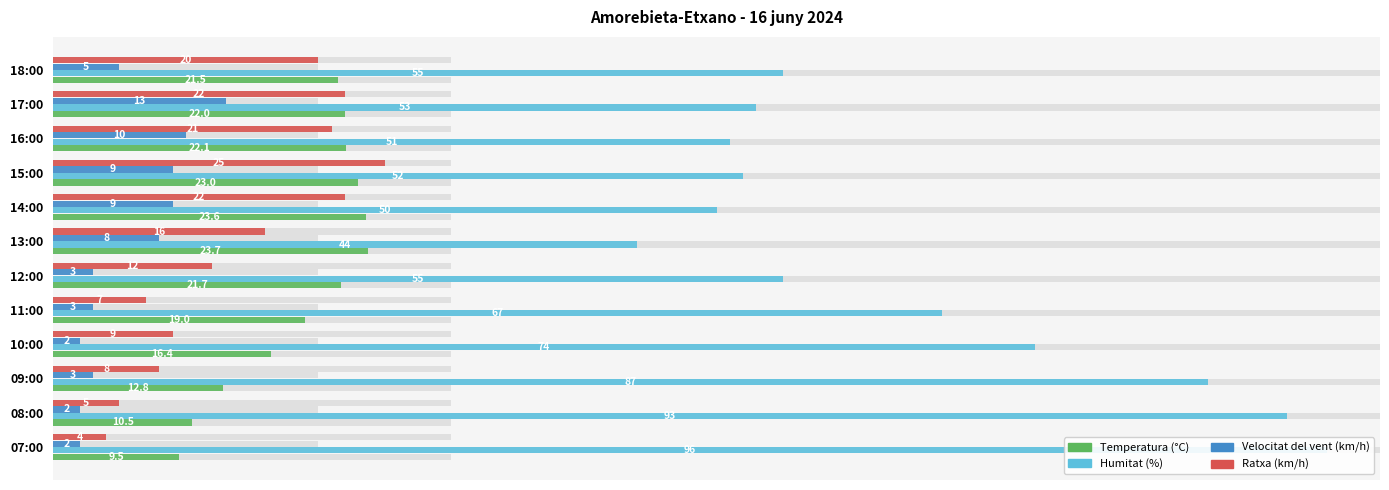

What position from the right is 6?

6